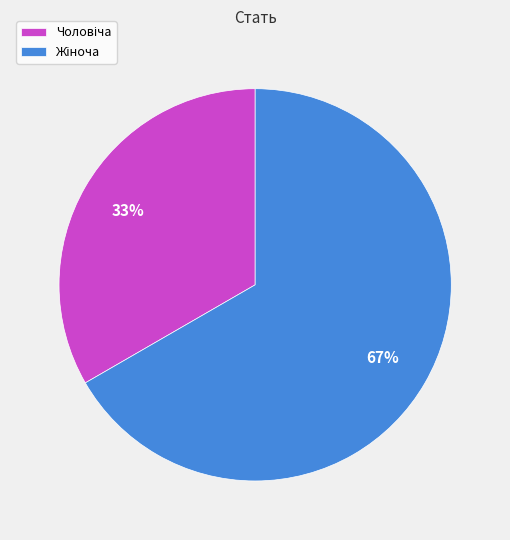

Is there any slice that represents more than half of the pie?

Yes